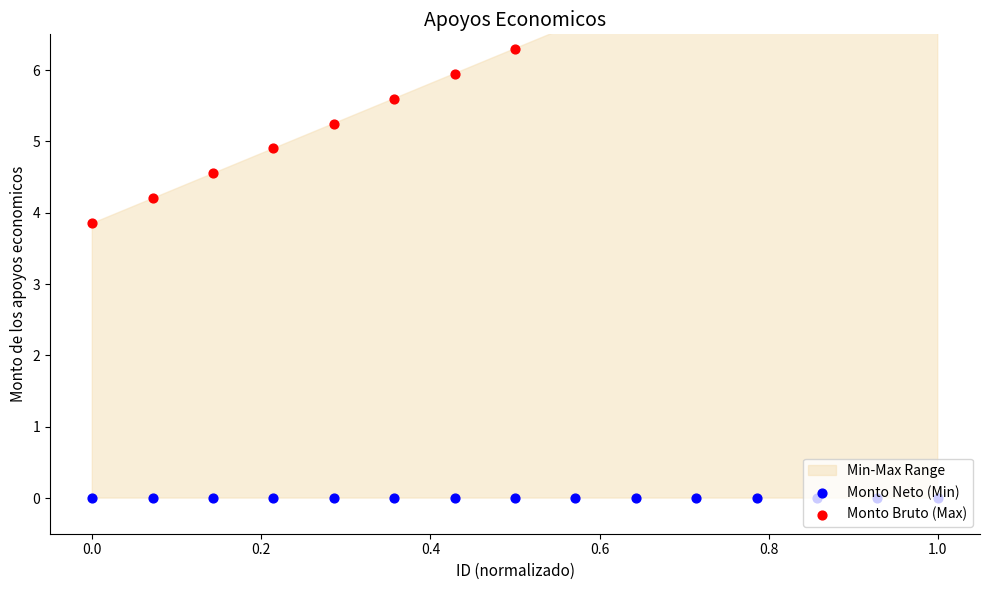

At how many categories does at least one series exceed 6?

8